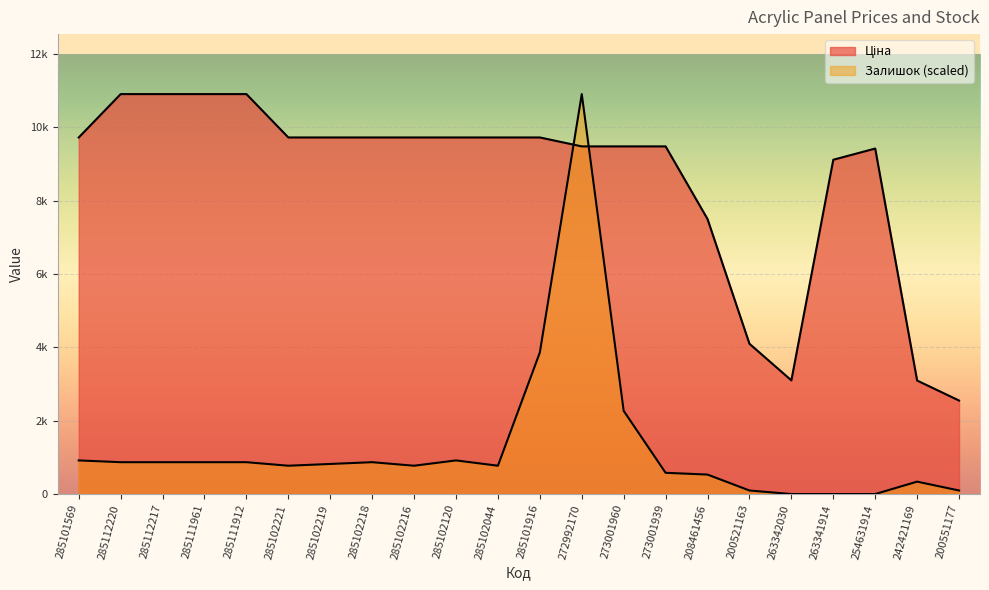

Reading right to left, list all the values displayed in this chart.

Ціна: 2481.9	3013.0	9171.0	8873.9	3017.1	3989.2	7299.9	9228.3	9228.3	9228.3	9465.2	9465.2	9465.2	9465.2	9465.2	9465.2	9465.2	10616.3	10616.3	10616.3	10616.3	9465.2
Залишок: 93.9	328.8	0.0	0.0	0.0	93.9	516.7	563.7	2207.8	10616.3	3758.0	751.6	892.5	751.6	845.5	798.6	751.6	845.5	845.5	845.5	845.5	892.5